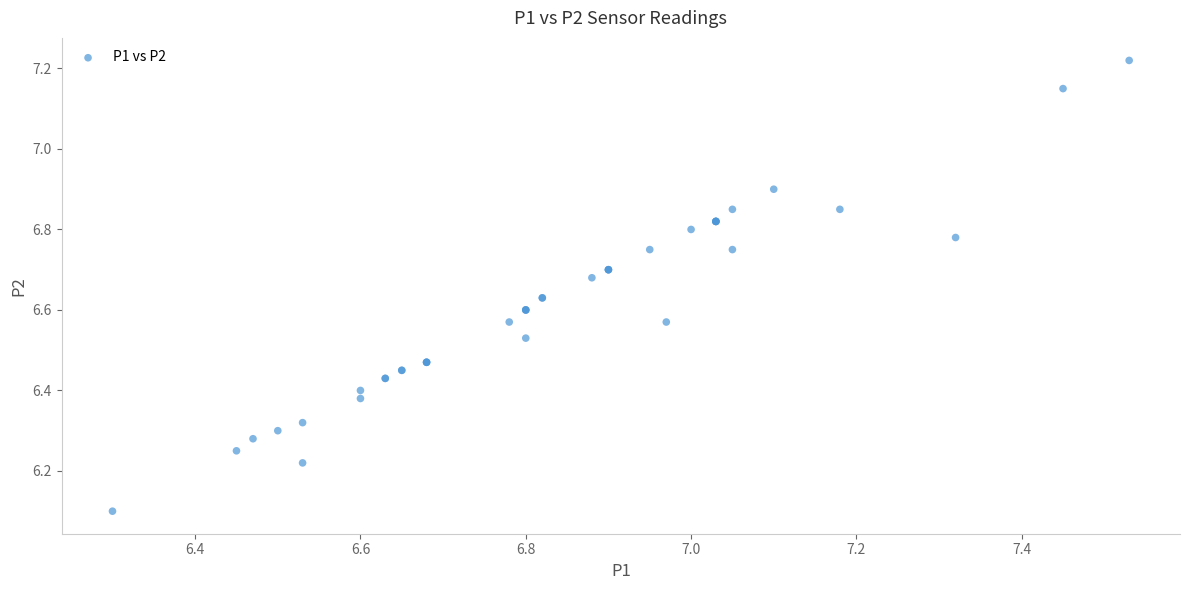

What Y value in the scatter plot is closest to 6?

6.1